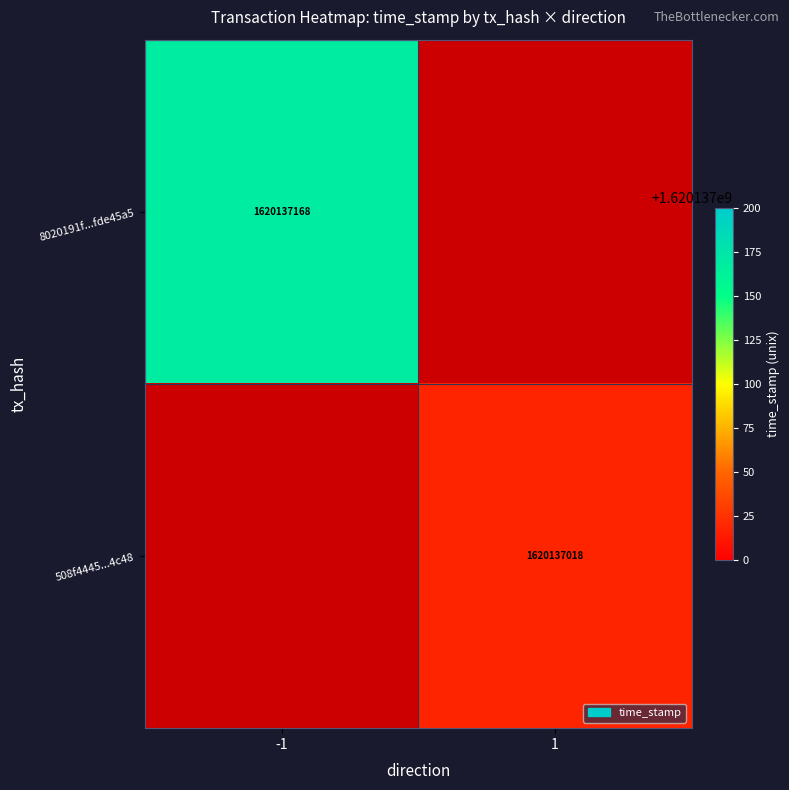

Which has a higher value, 1 or -1?

-1